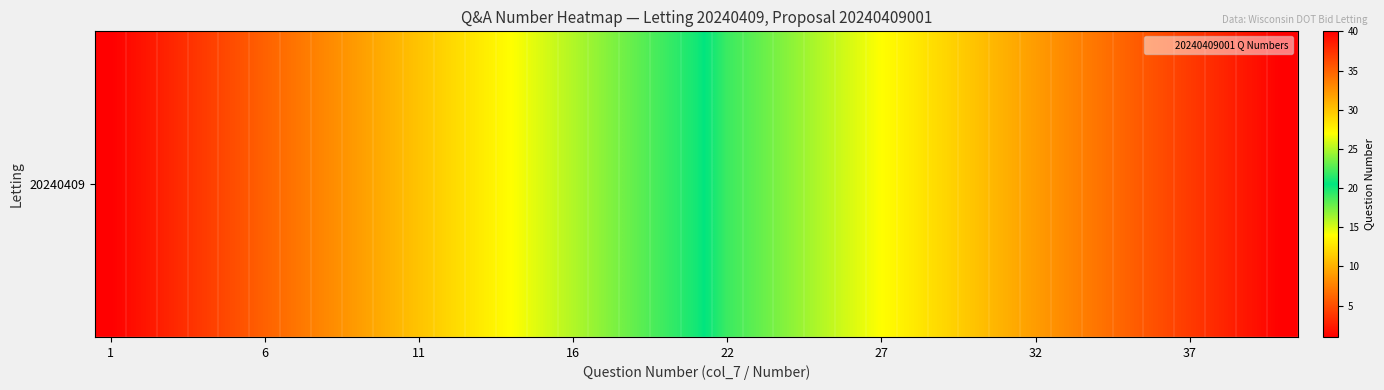

Which category has the lowest value across all series?

1